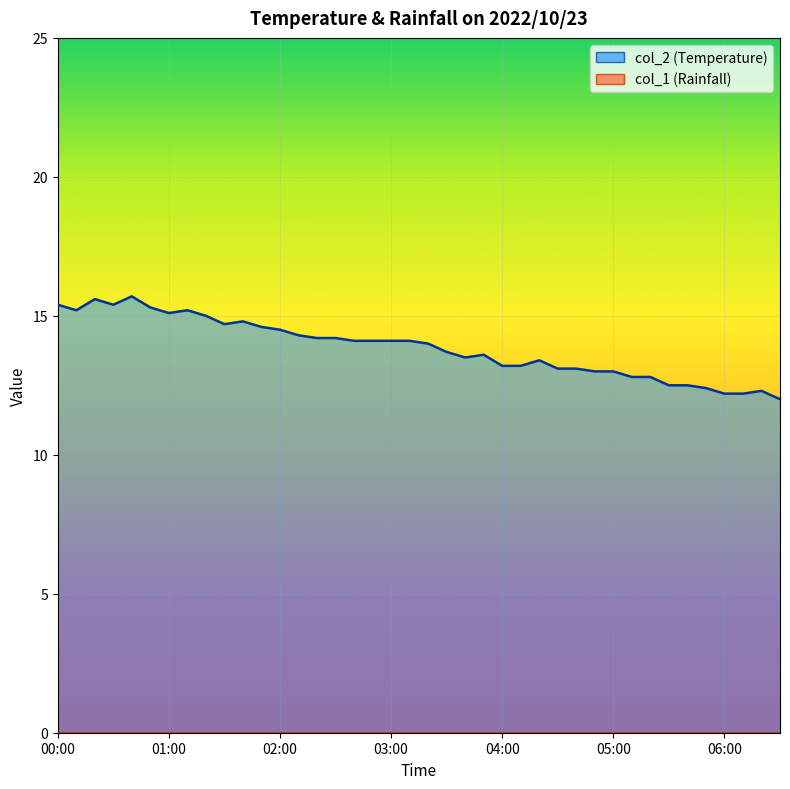

How many distinct data groups are displayed?

2